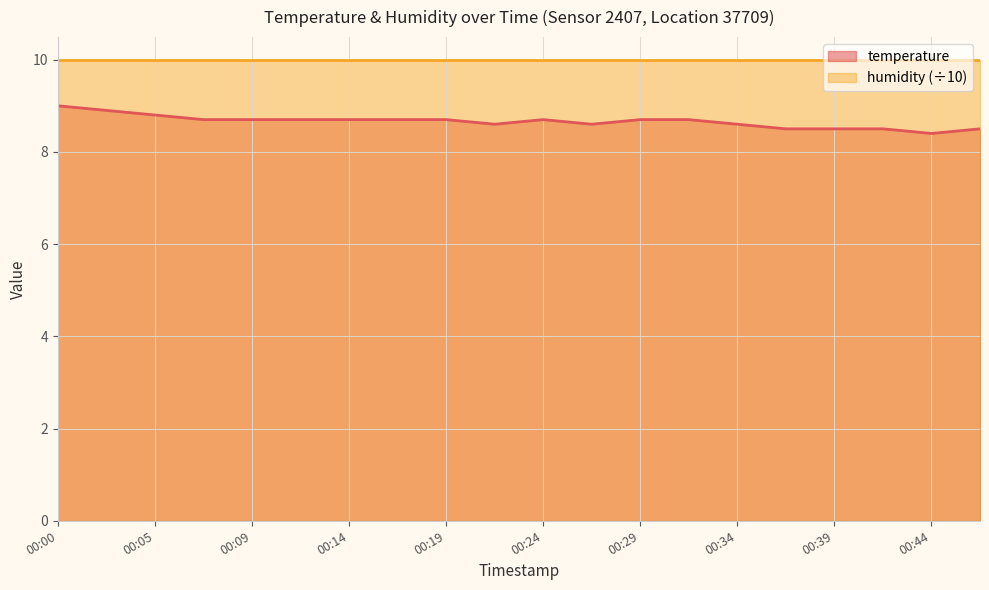

The value at 00:05 is 8.8. True or false?

True